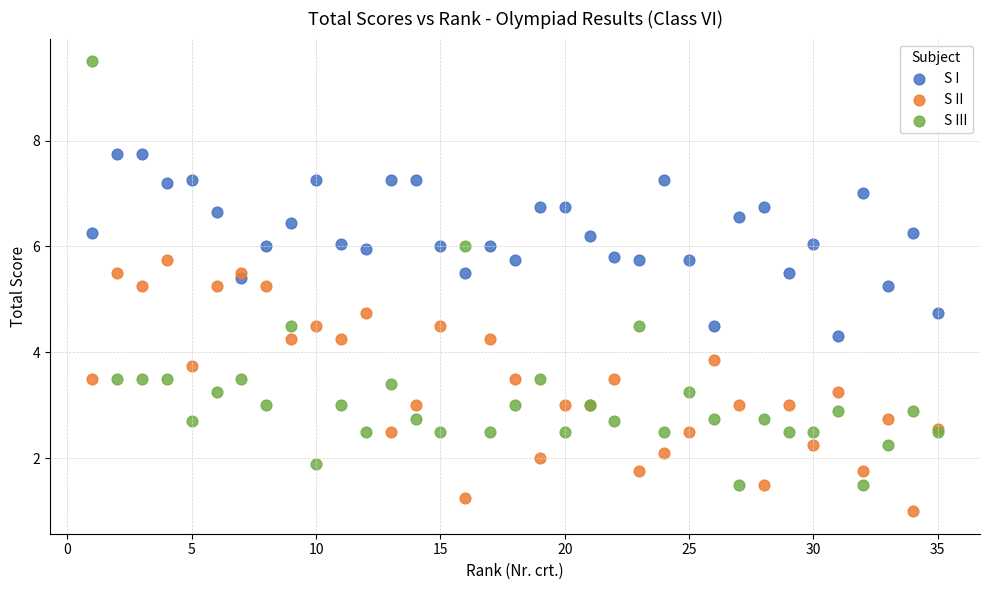

What are all the series names shown in the legend?

S I, S II, S III